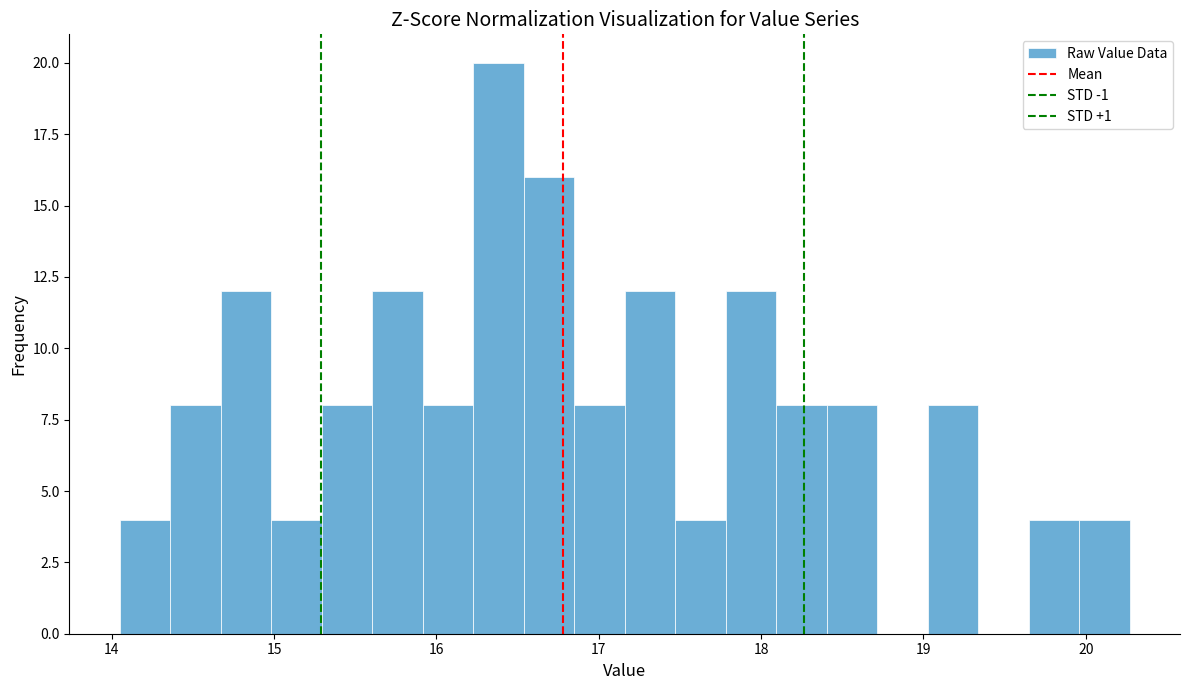

Read against the x-axis, roughly where is the centre of the tallest bar?

16.4